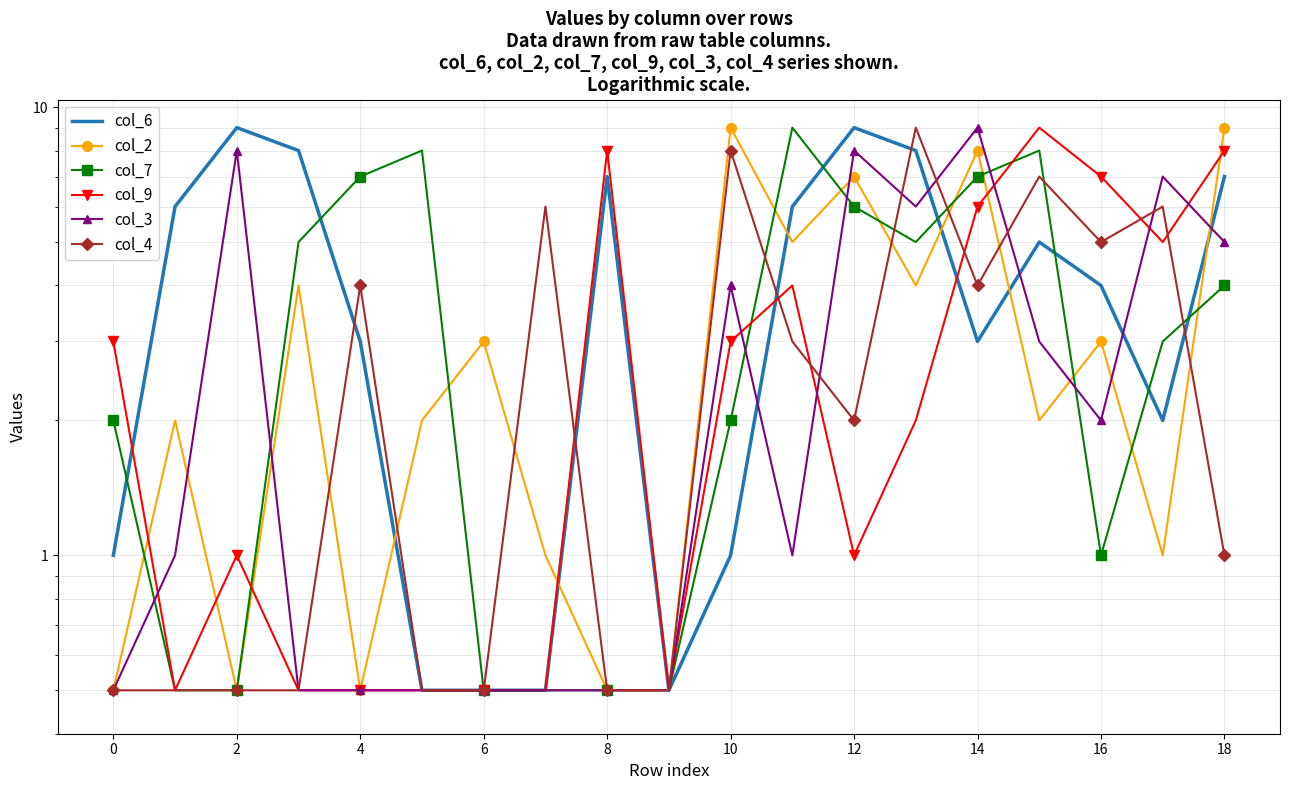

What is the difference between the maximum and second lowest values in the col_7 series?

8.5